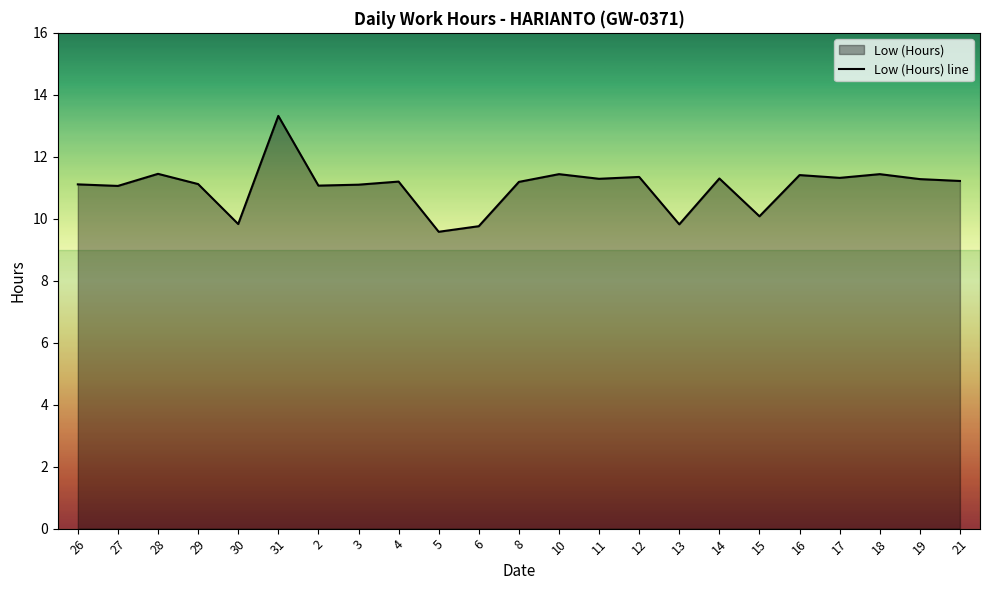

Approximately how many times larger is the value at 27 compared to 10?

1.0